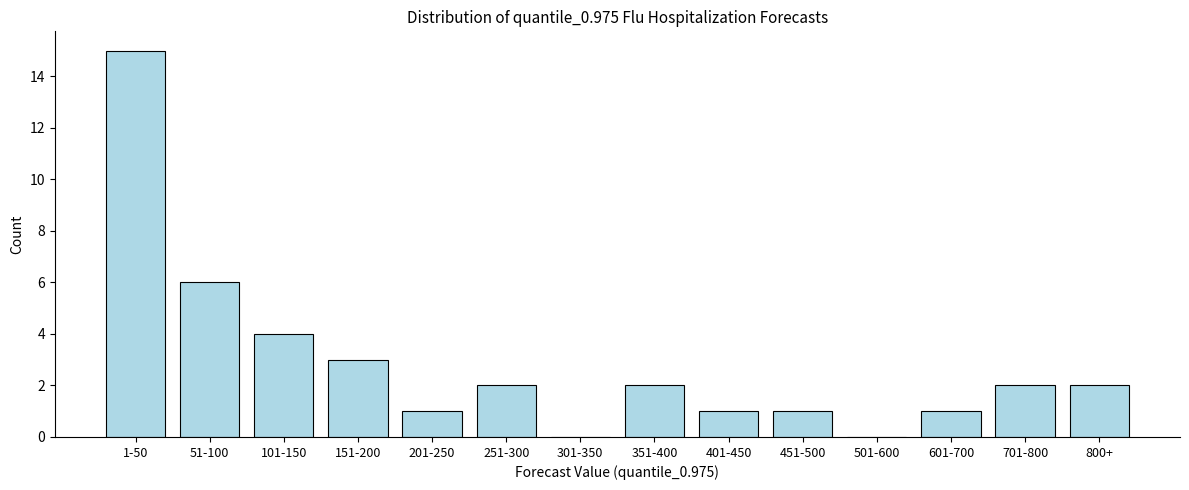

Reading right to left, transcribe all the data shown in this chart.

800+=2	701-800=2	601-700=1	501-600=0	451-500=1	401-450=1	351-400=2	301-350=0	251-300=2	201-250=1	151-200=3	101-150=4	51-100=6	1-50=15